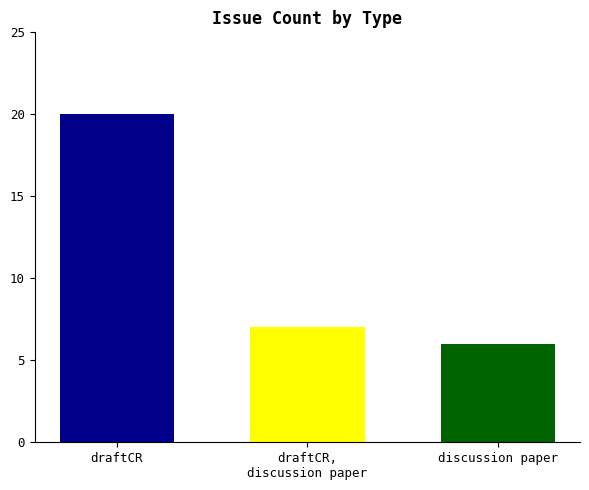

Count the number of data series in this chart.

3